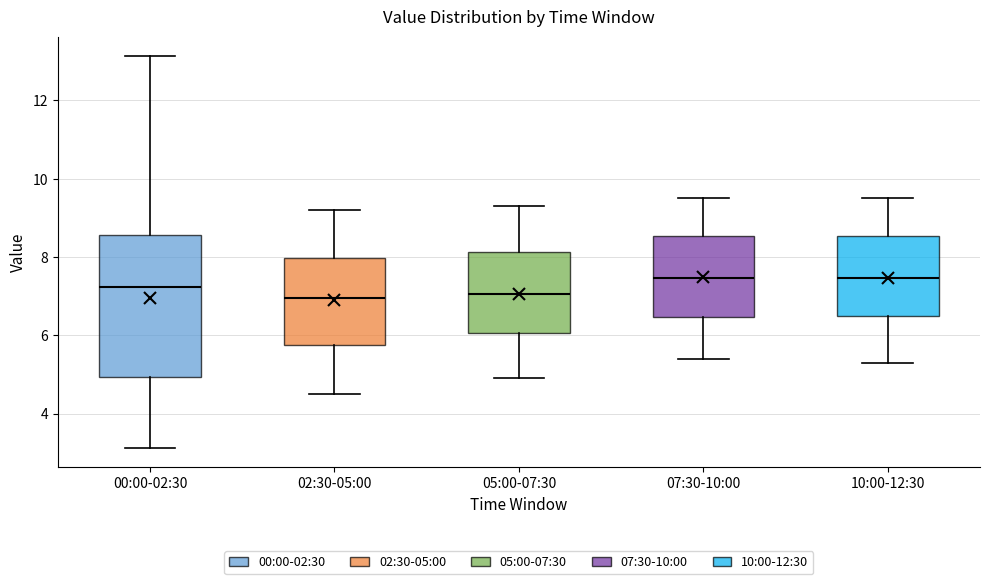

Comparing the boxes themselves (not the whiskers), which one is the tallest?

00:00-02:30